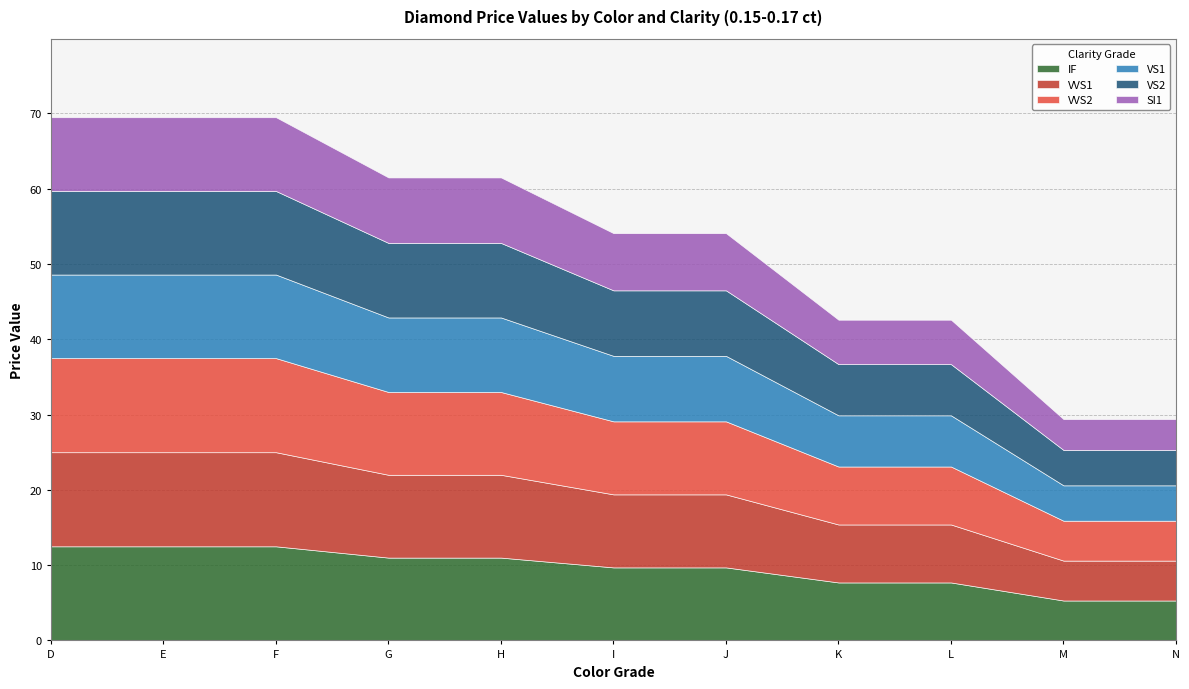

Is it true that VVS1 equals 11.0 at G?

True